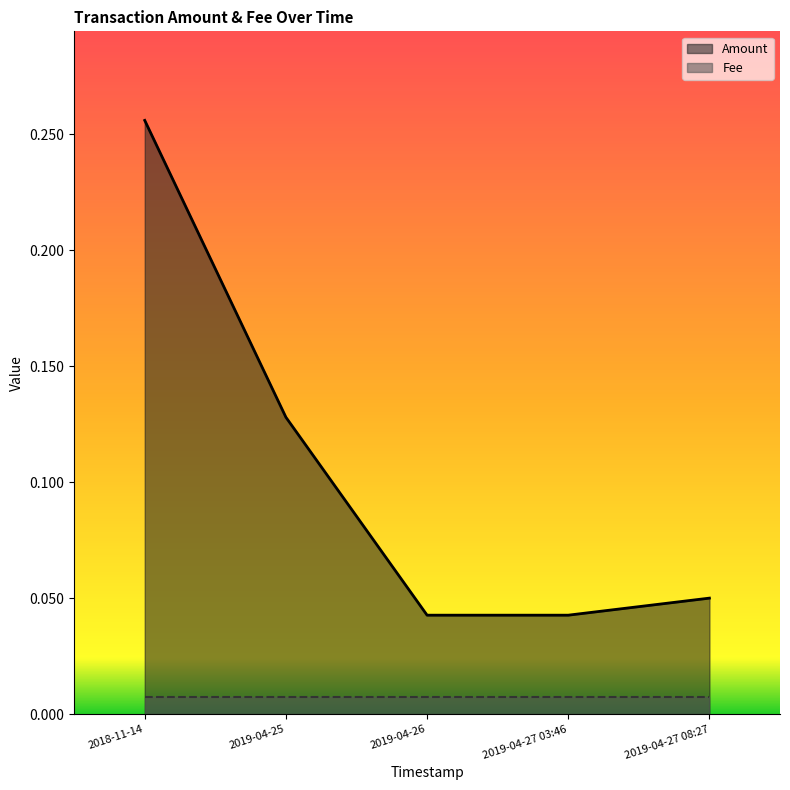

Rank the categories by value from highest to lowest.

2018-11-14, 2019-04-25, 2019-04-27 08:27, 2019-04-26, 2019-04-27 03:46